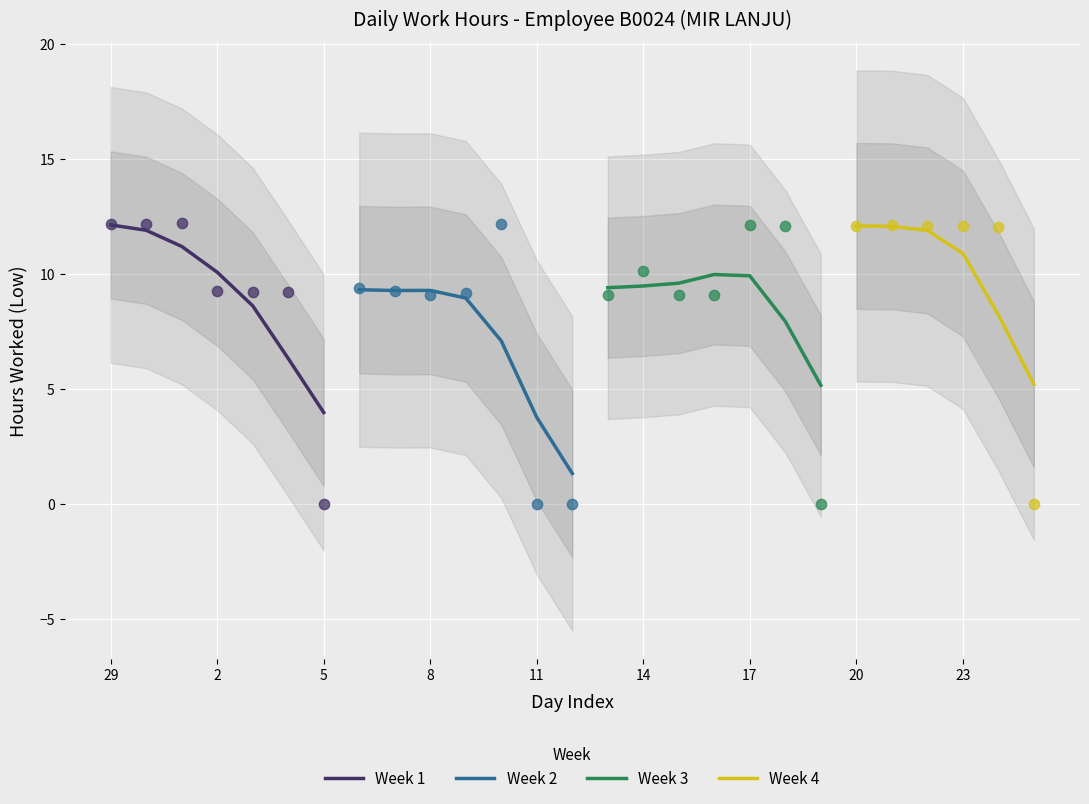

What is the change in value from 5 to 24?

+12.1